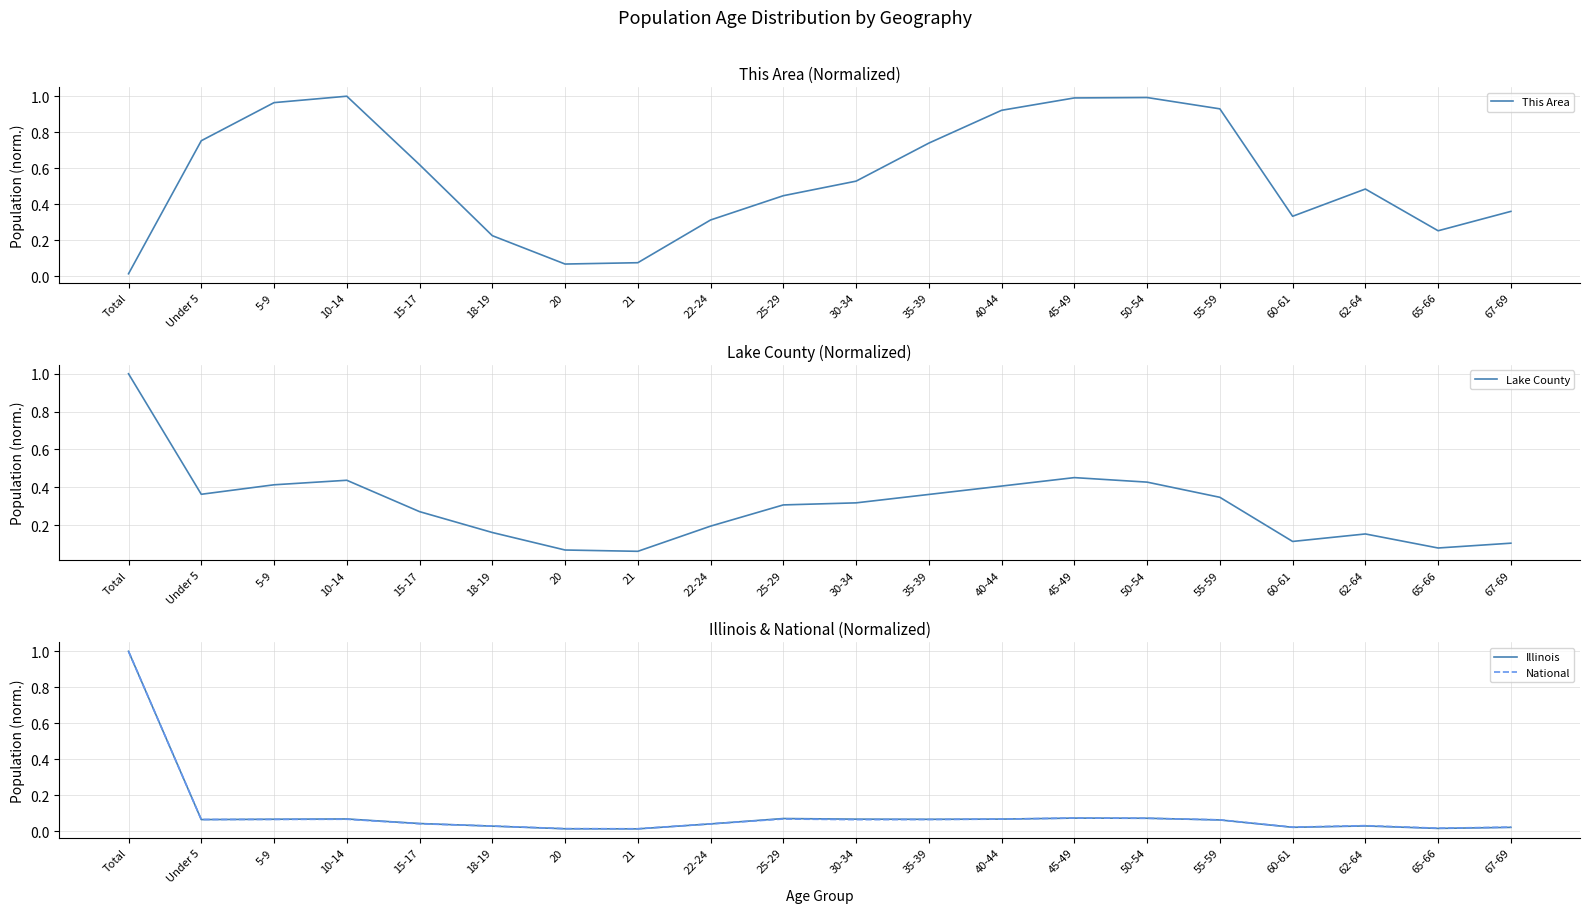

What is the value of the This Area point at the 5th from the left?

0.6